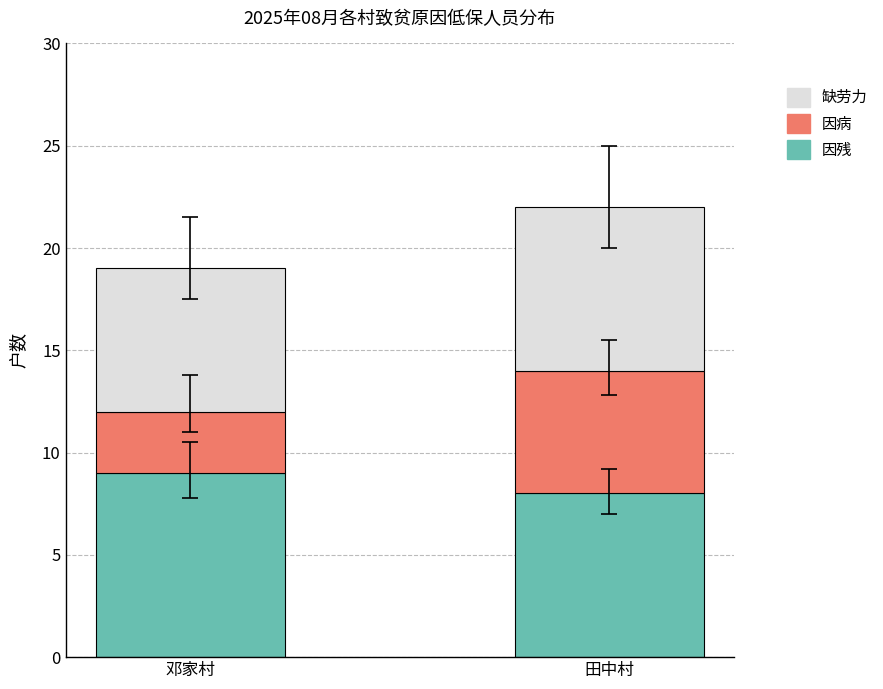

What is the difference between the 因残 values at 邓家村 and 田中村?

1